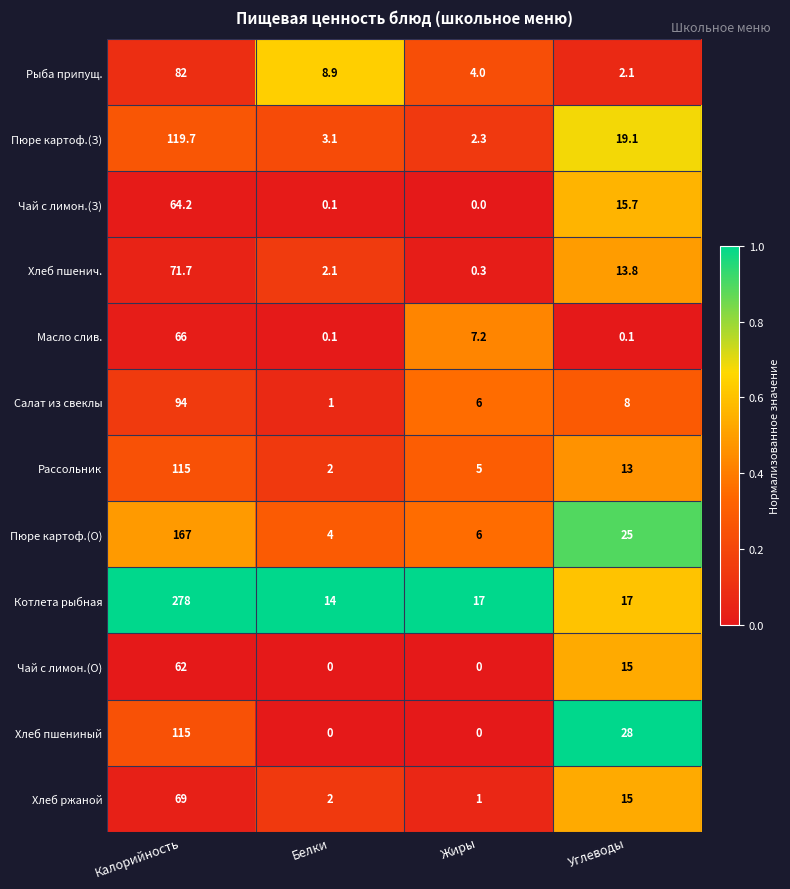

How many series are shown in this chart?

12